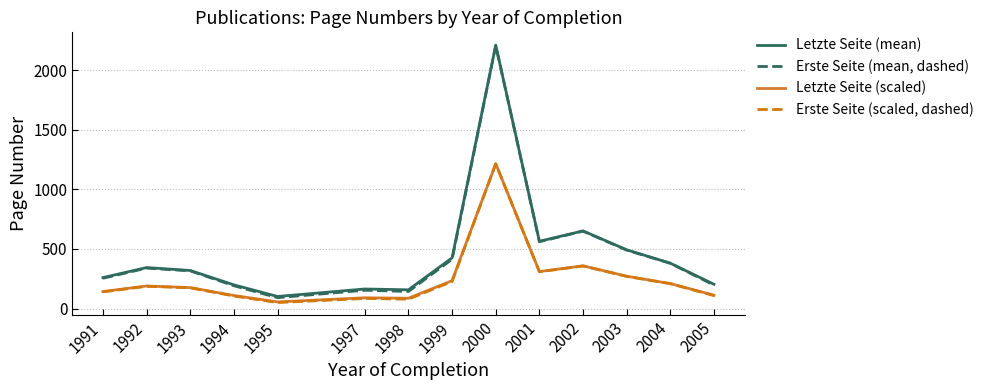

Between 1997 and 2002, which series saw the biggest shift?

Erste Seite (mean, dashed)